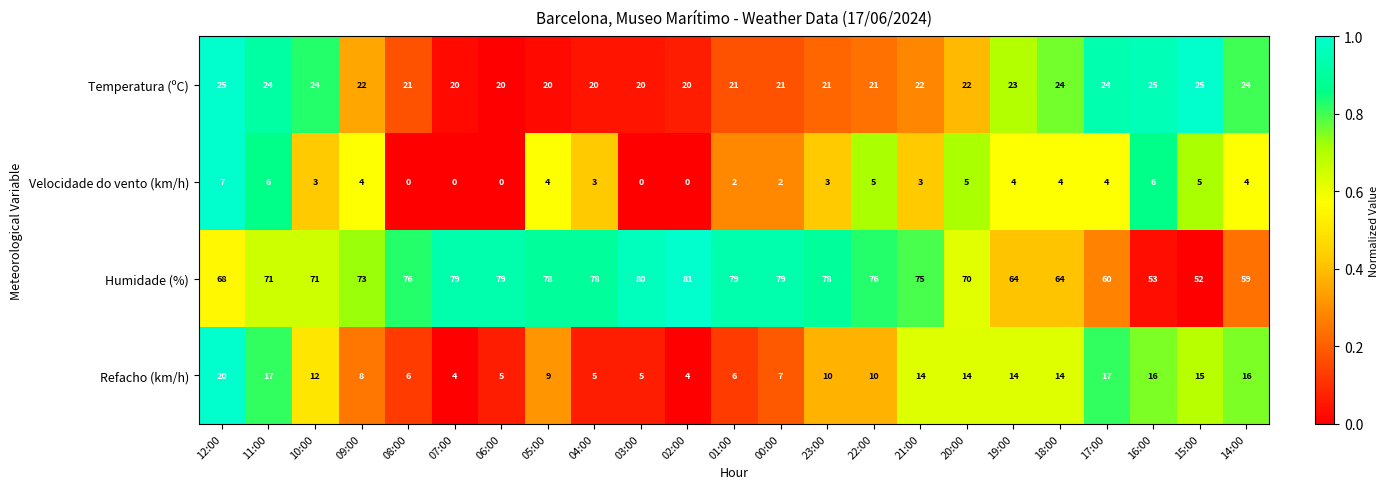

At which label does Humidade (%) reach its minimum?

15:00